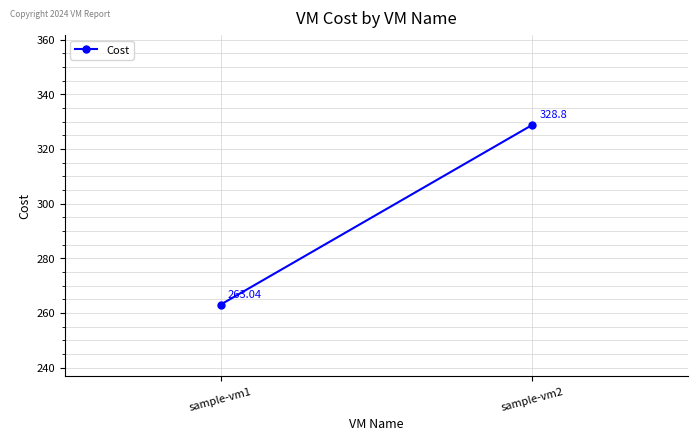

How many lines are shown in the chart?

1